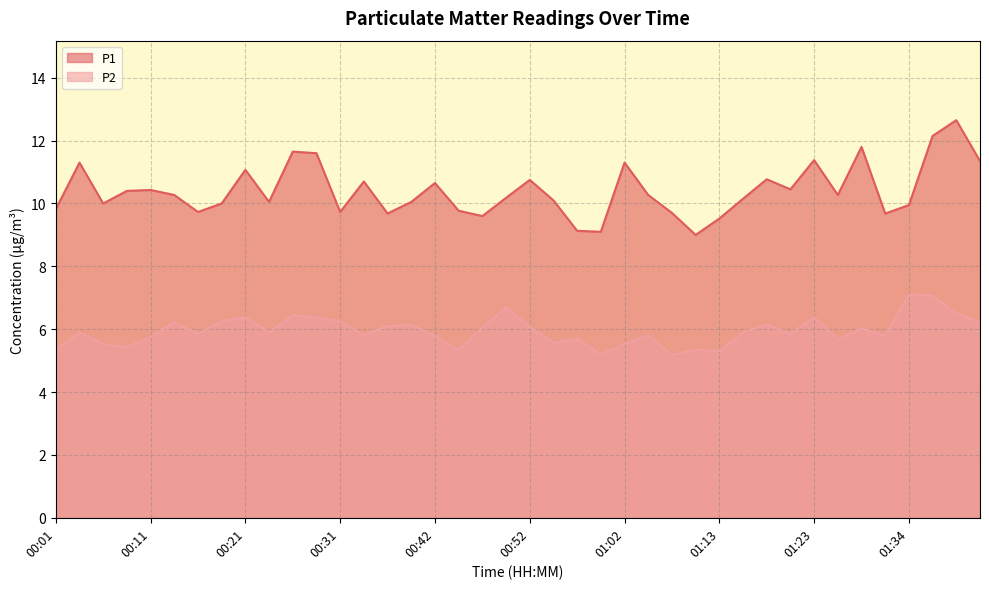

What is the label of the 28th point from the right?

00:31